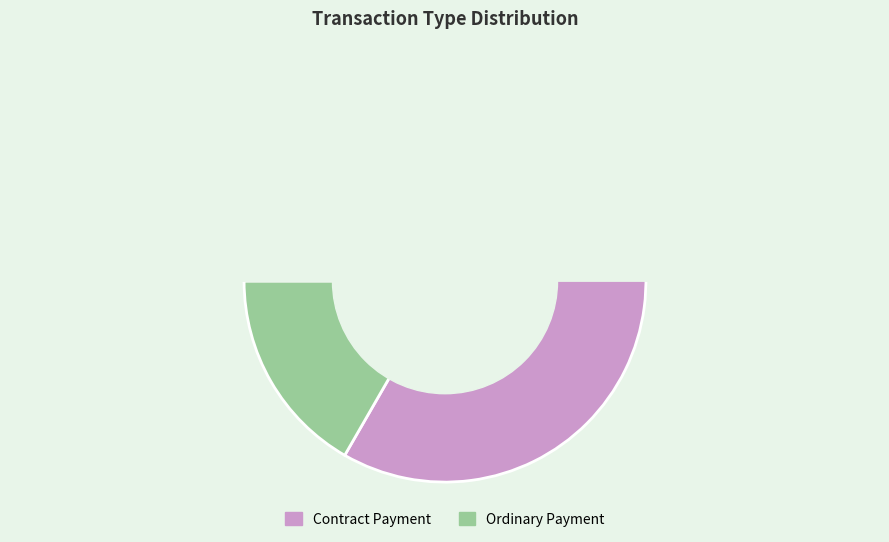

Which slice represents more than half of the pie?

Contract Payment